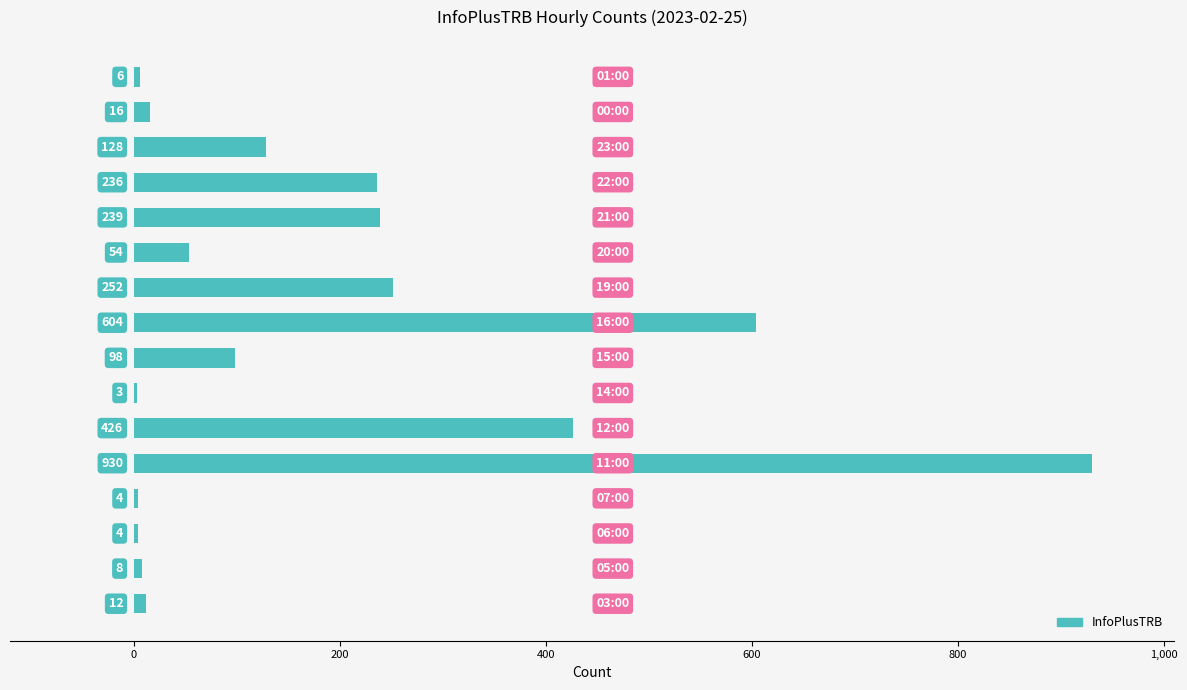

What is the maximum value shown in the chart?

930